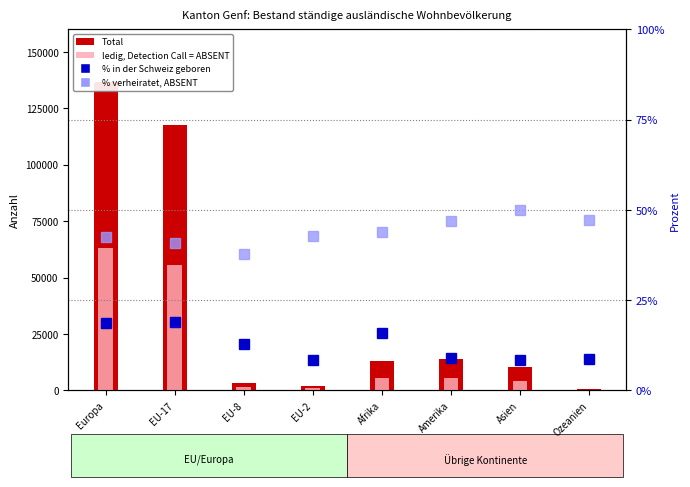

Where does the ledig (Detection Call = ABSENT style) series first go above 5460?

Europa